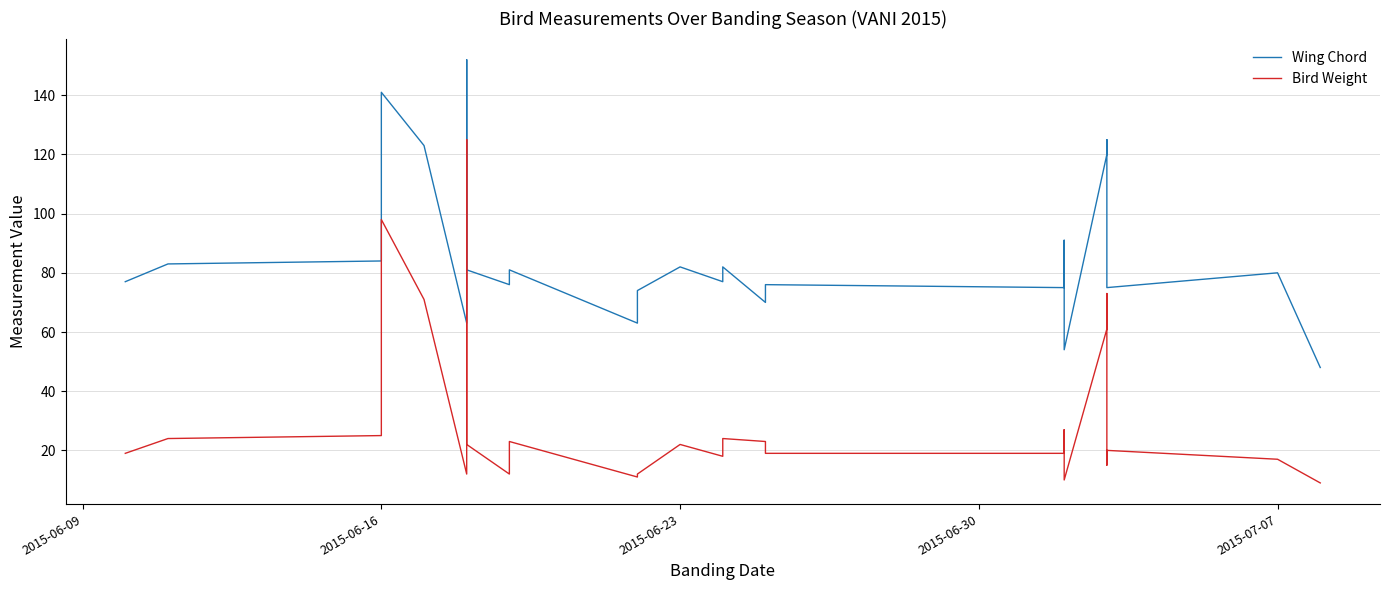

True or false: Bird Weight and Wing Chord intersect in this chart.

False